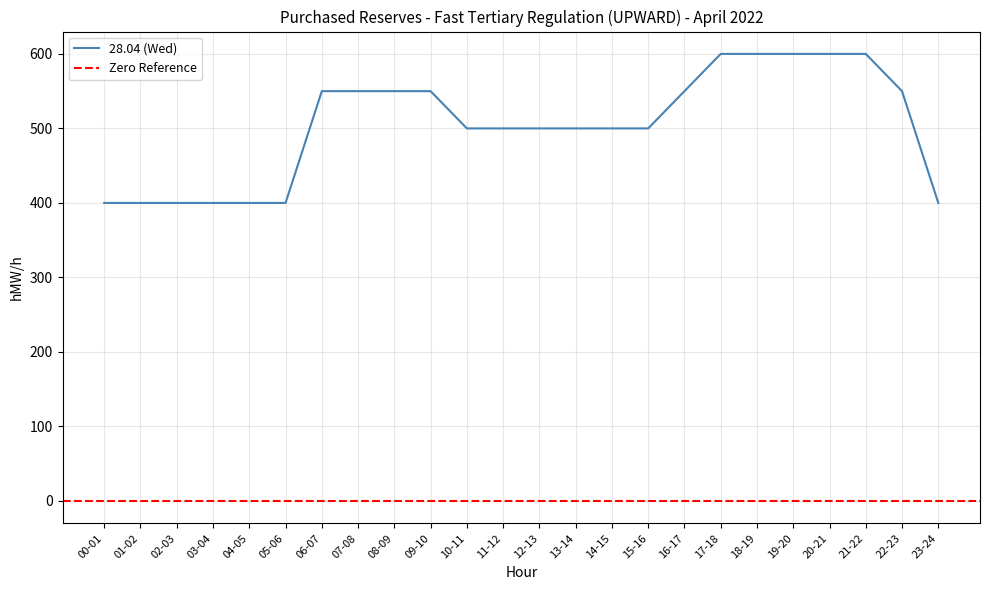

What is the label of the 17th point from the right?

07-08